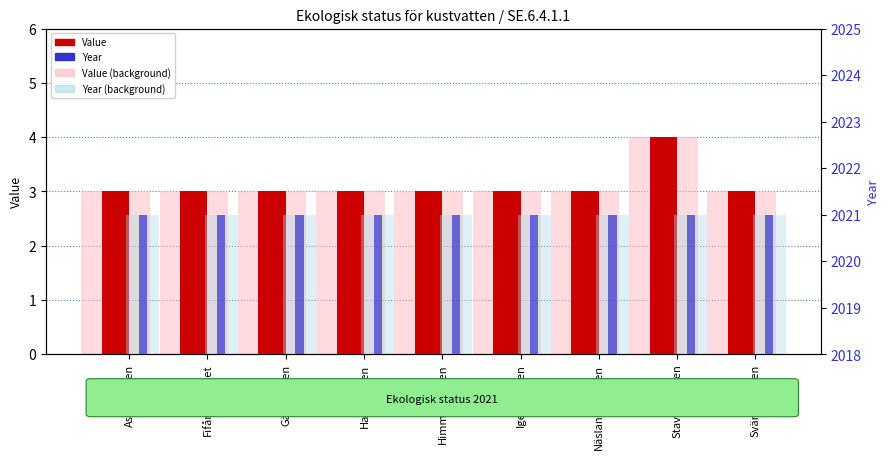

What is the sum of the Year values at Hallsfjärden and Gälöfjärden?

4042